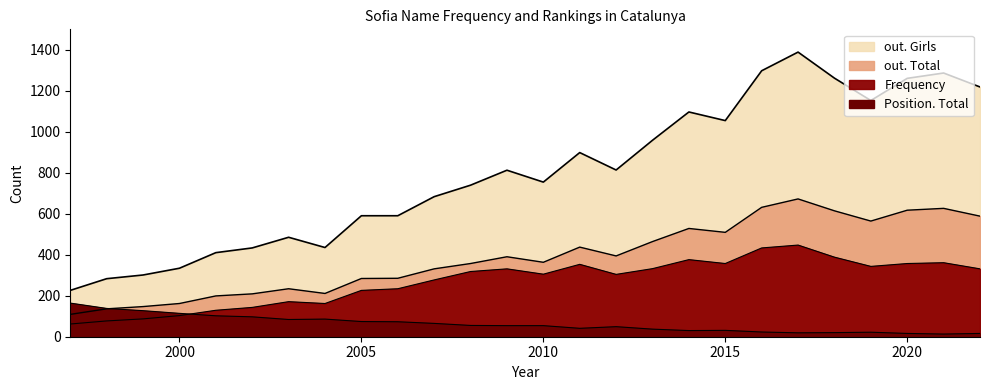

What is the spread (max minus min) of values at 2008?

684